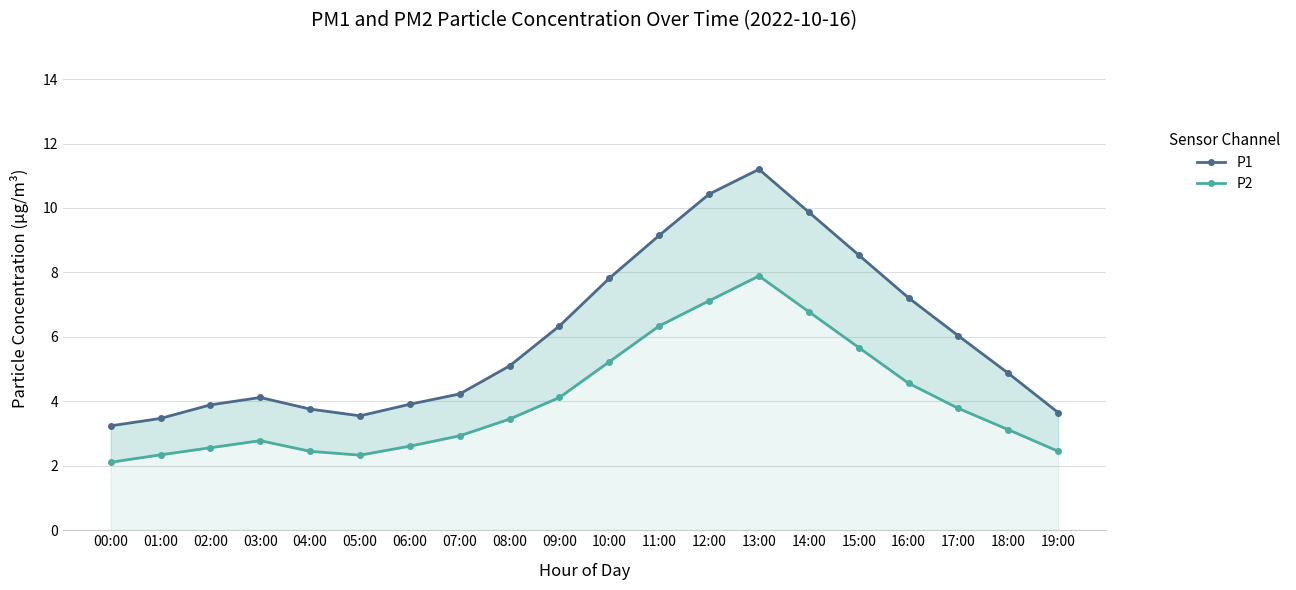

What is the value of the P2 point at the 10th from the left?

4.1